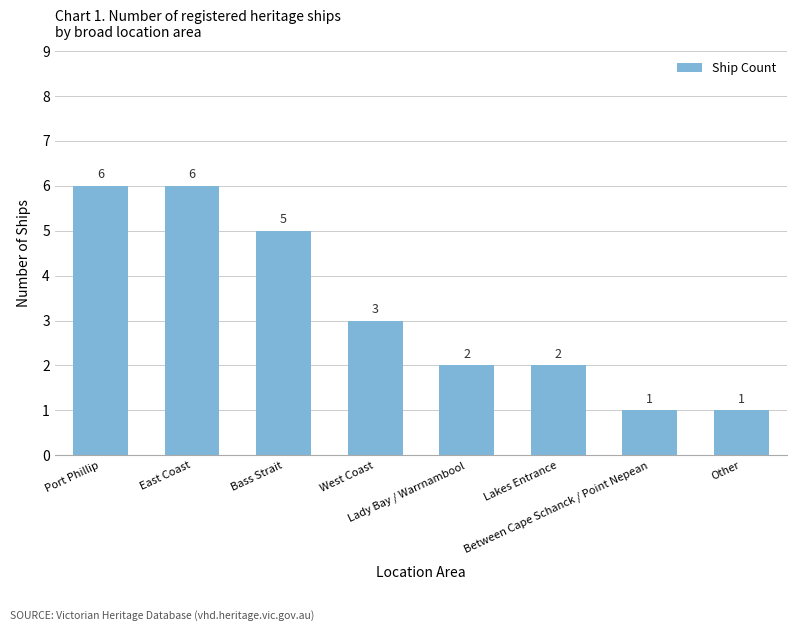

What is the difference between the maximum and minimum values?

5